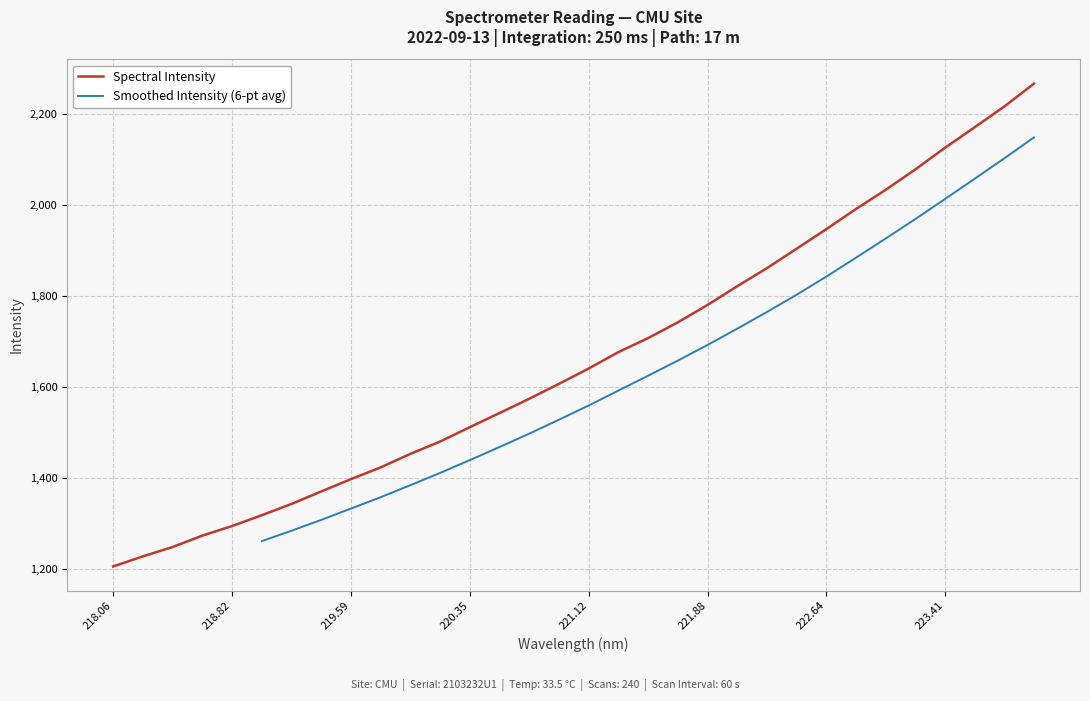

What is the change in value from 219.0156 to 221.3083?

+357.9